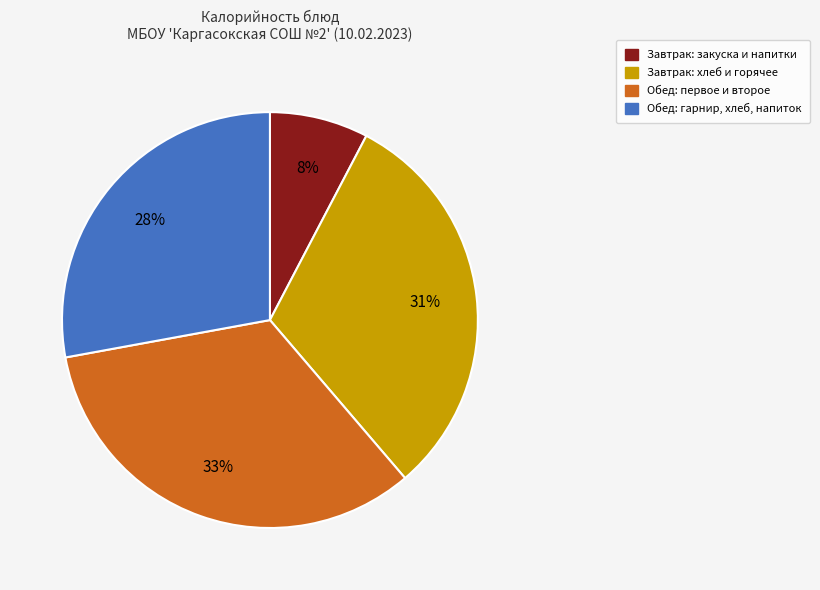

Is there any slice that represents more than half of the pie?

No